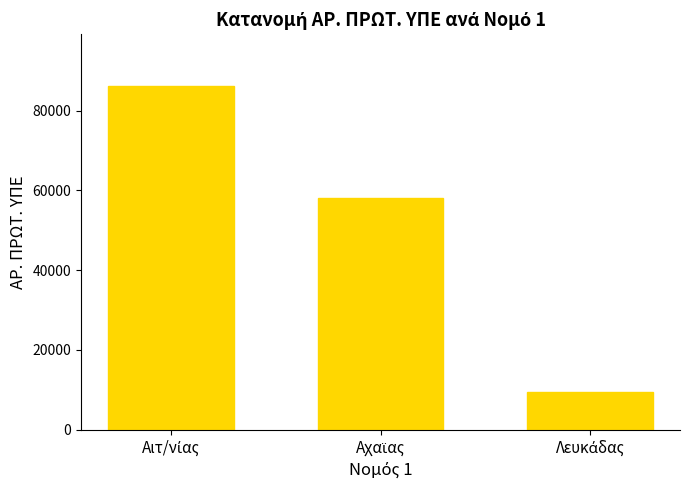

What is the smallest value displayed?

9447